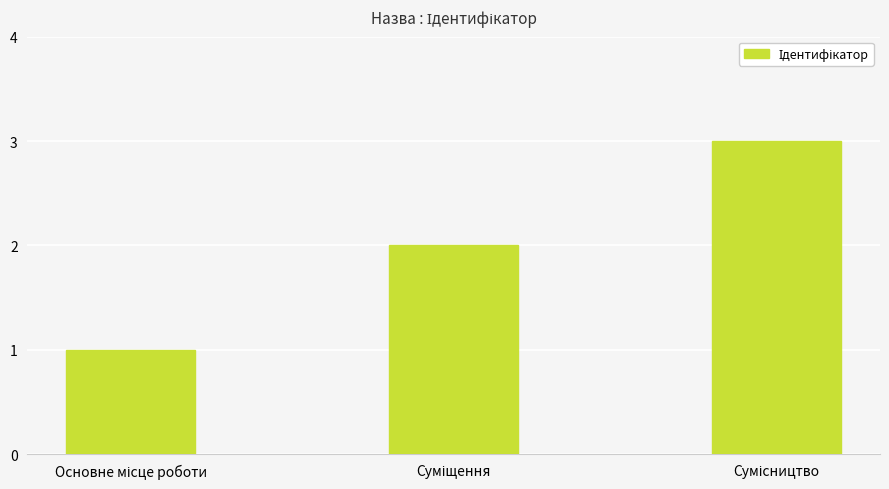

What is the difference between the second highest and minimum values?

1